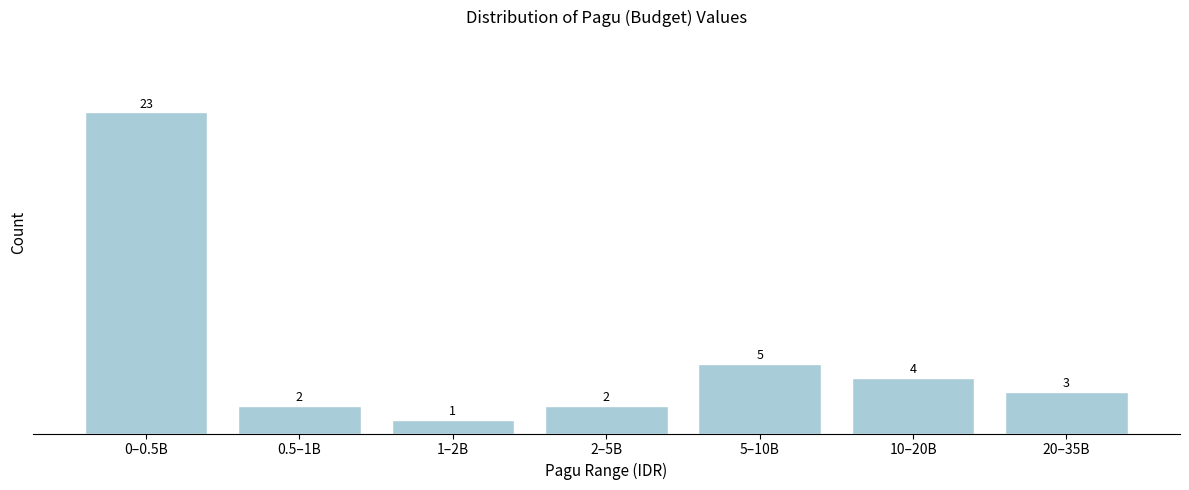

Reading left to right, list all the values displayed in this chart.

0–0.5B=23	0.5–1B=2	1–2B=1	2–5B=2	5–10B=5	10–20B=4	20–35B=3